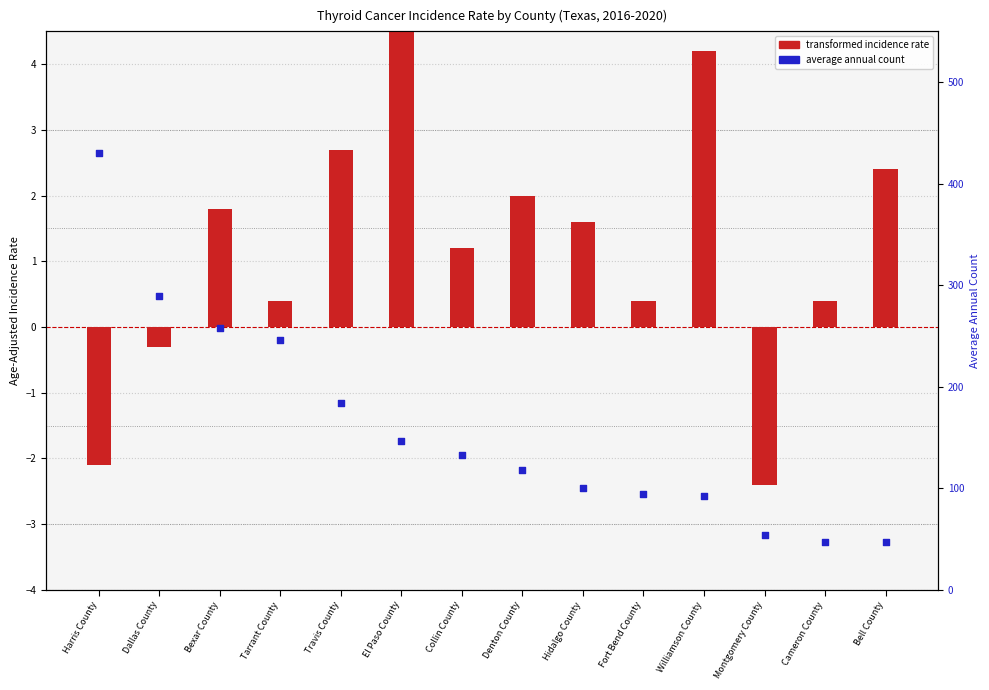

What is the total value across all series at Tarrant County?

246.4